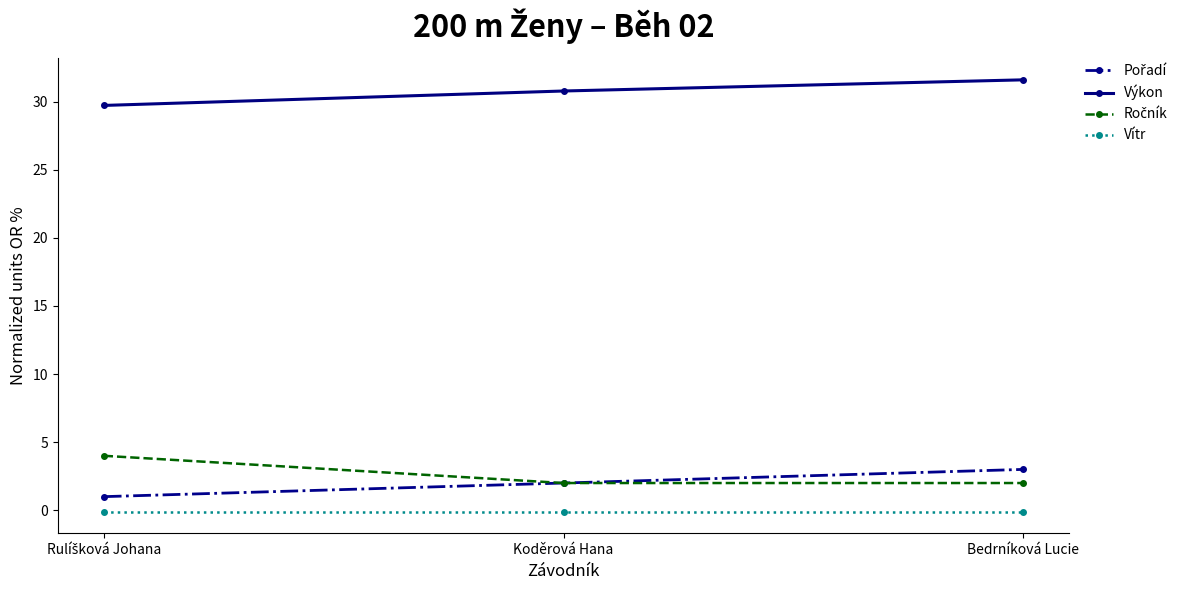

Count the number of data series in this chart.

4